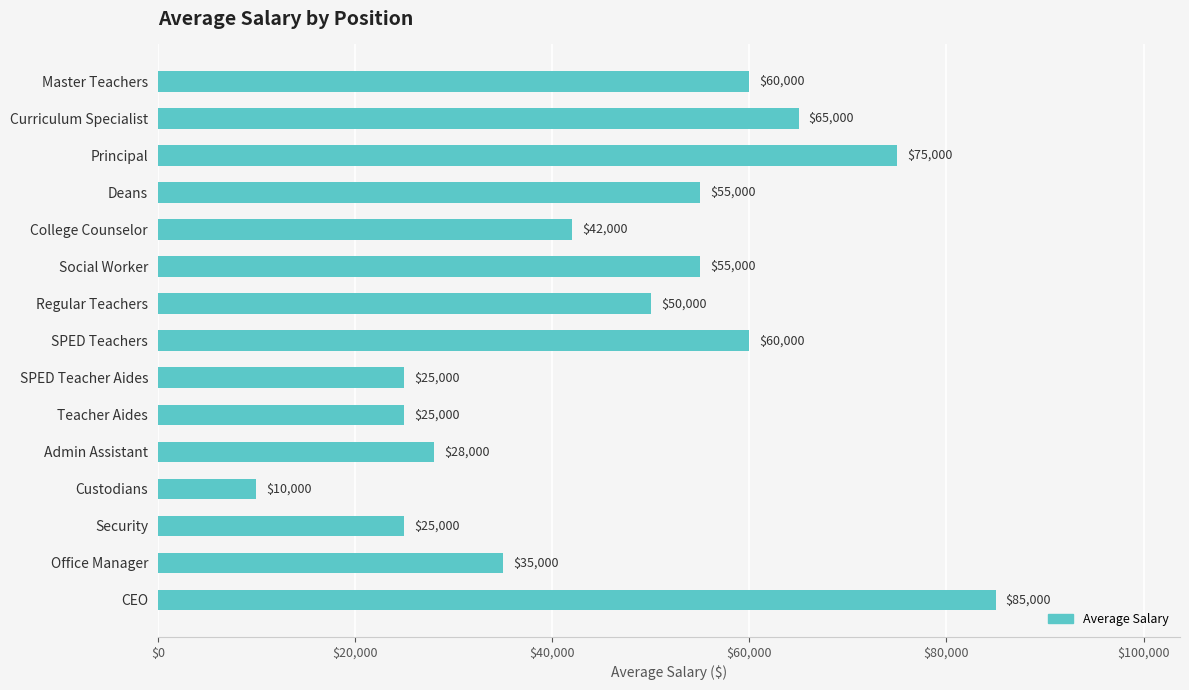

What is the approximate value at Regular Teachers, to the nearest 100?

50000